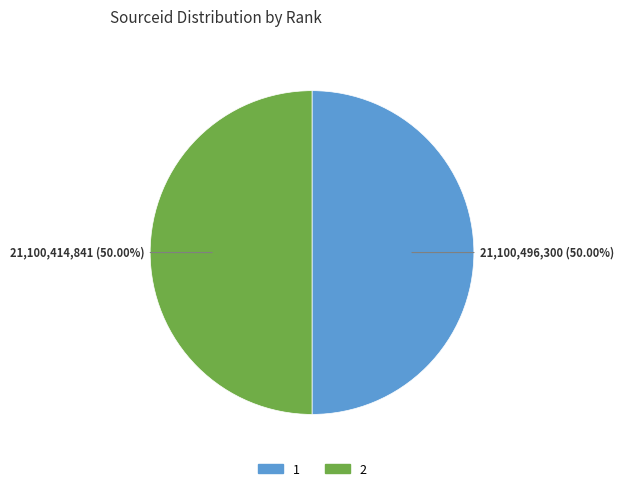

The 2 slice represents 35% of the pie. True or false?

False